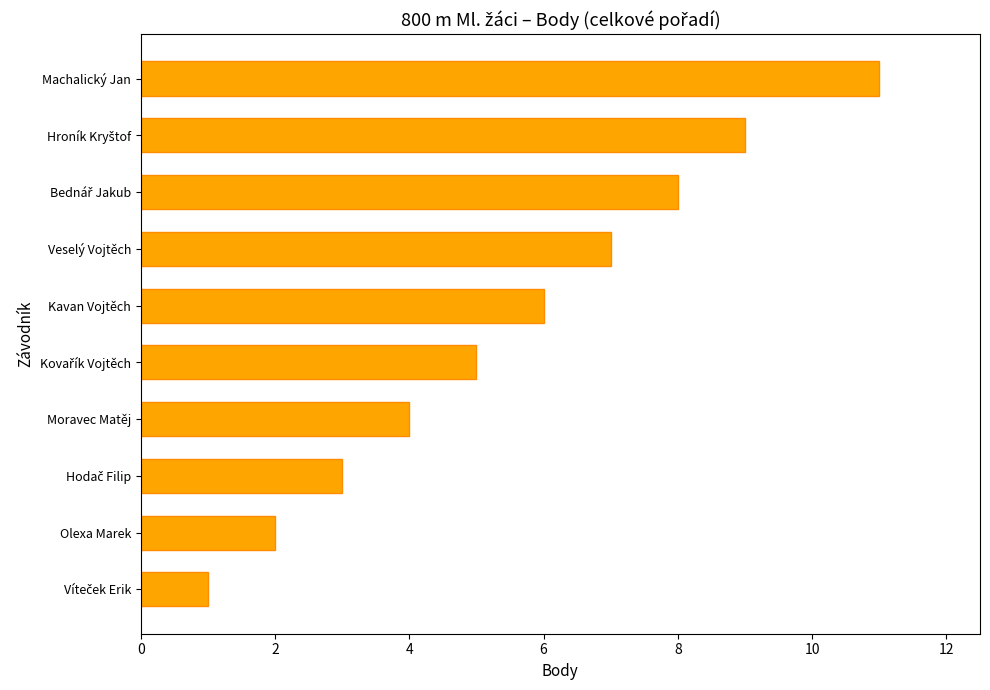

True or false: the data shows 2 at Moravec Matěj.

False